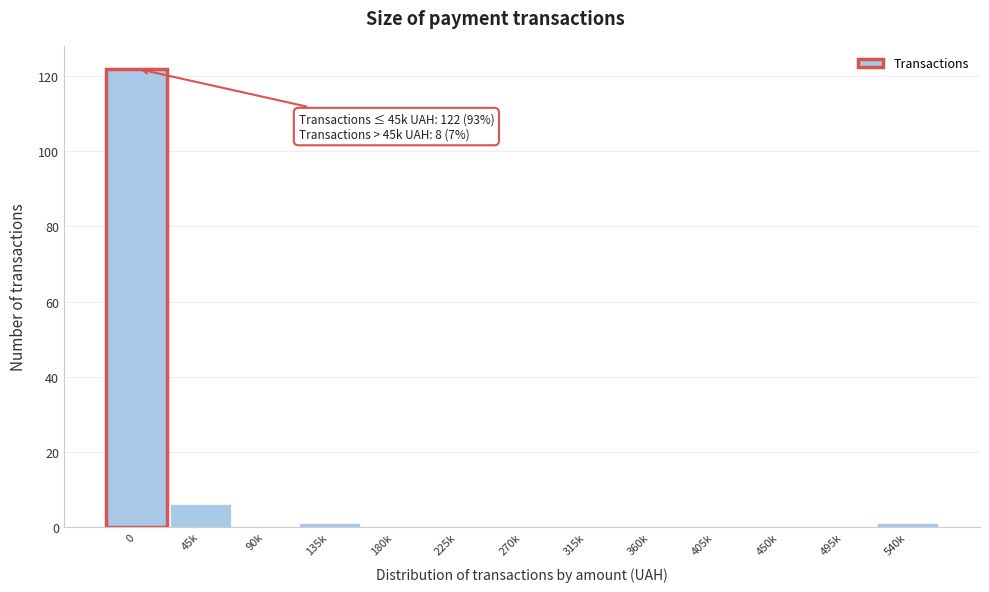

Reading left to right, extract all data points from this chart.

0=122	45k=6	90k=0	135k=1	180k=0	225k=0	270k=0	315k=0	360k=0	405k=0	450k=0	495k=0	540k=1